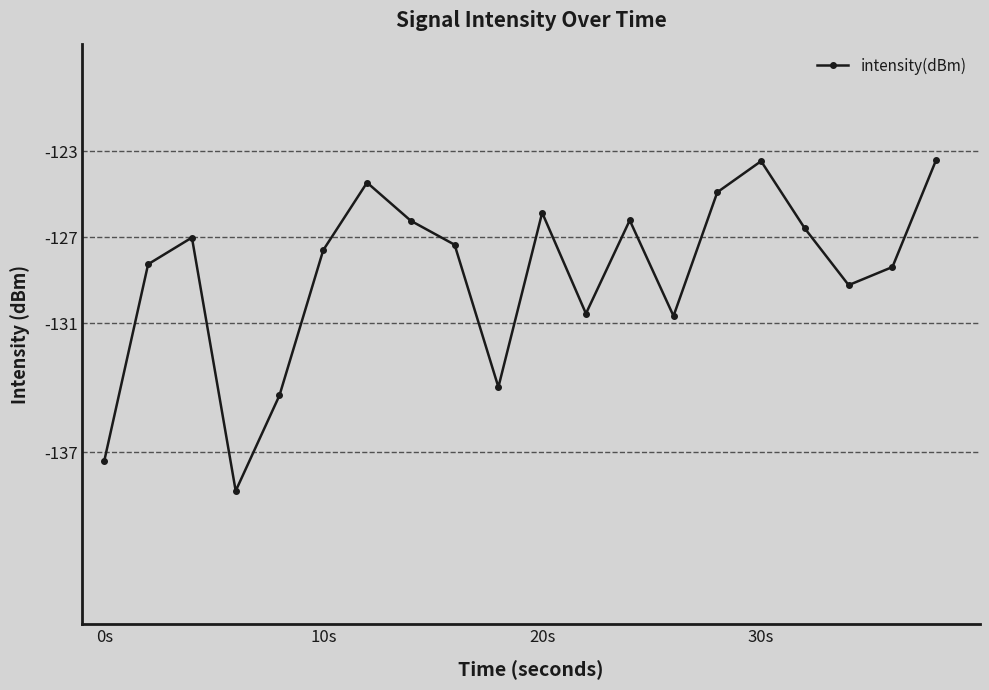

How many points are lower than both their immediate neighbors (excluding endpoints)?

5